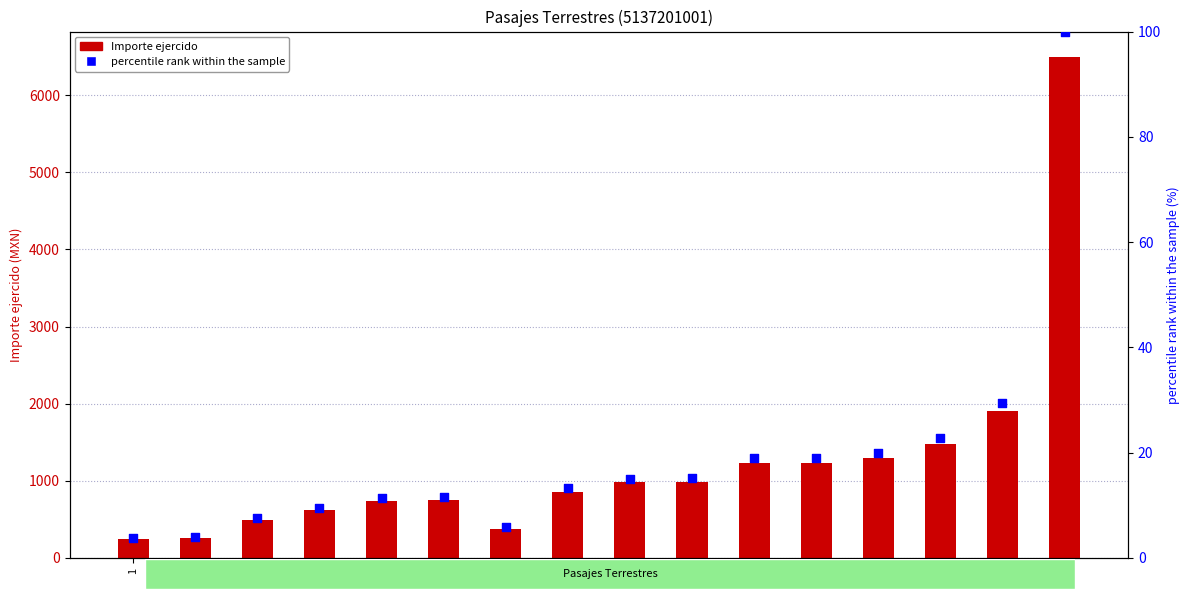

At how many categories does at least one series exceed 1002?

6